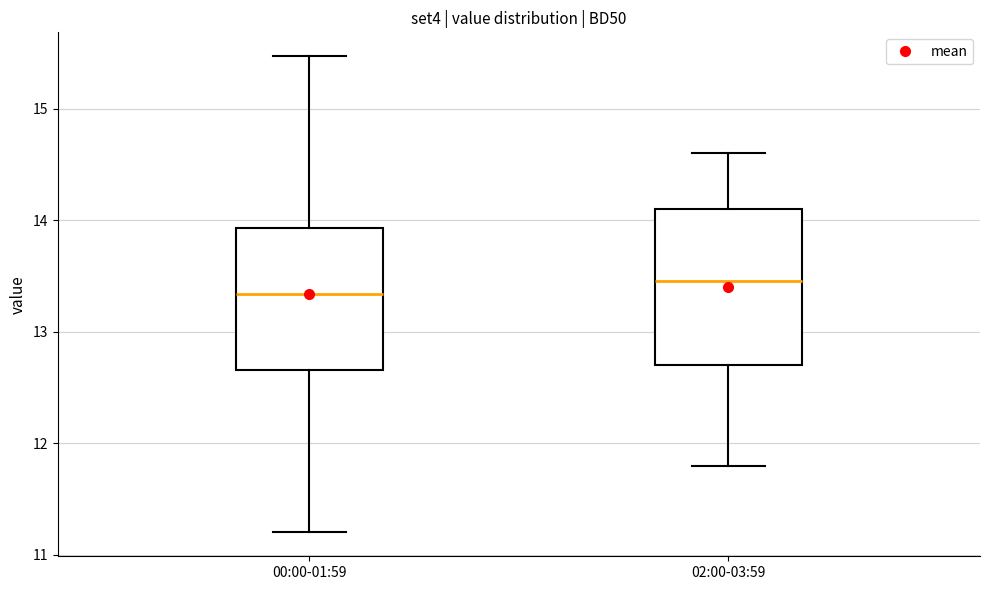

Where does the upper whisker of the box for 00:00-01:59 end on the y-axis? The values are not printed on the chart, so give them approximately, as read against the axis.

15.5